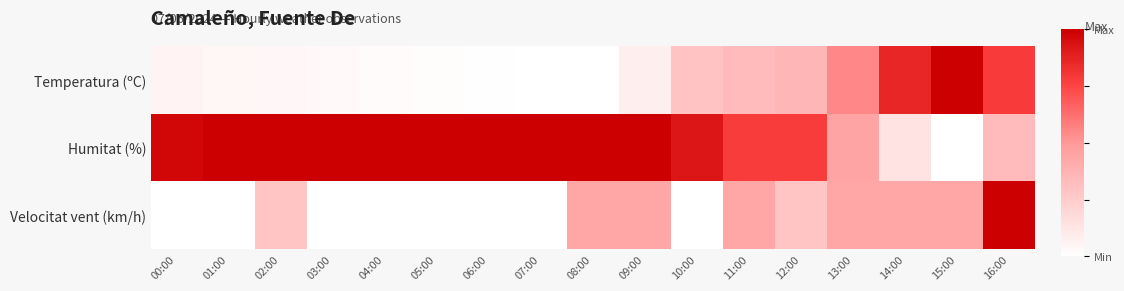

What is the spread (max minus min) of values at 03:00?

1.0